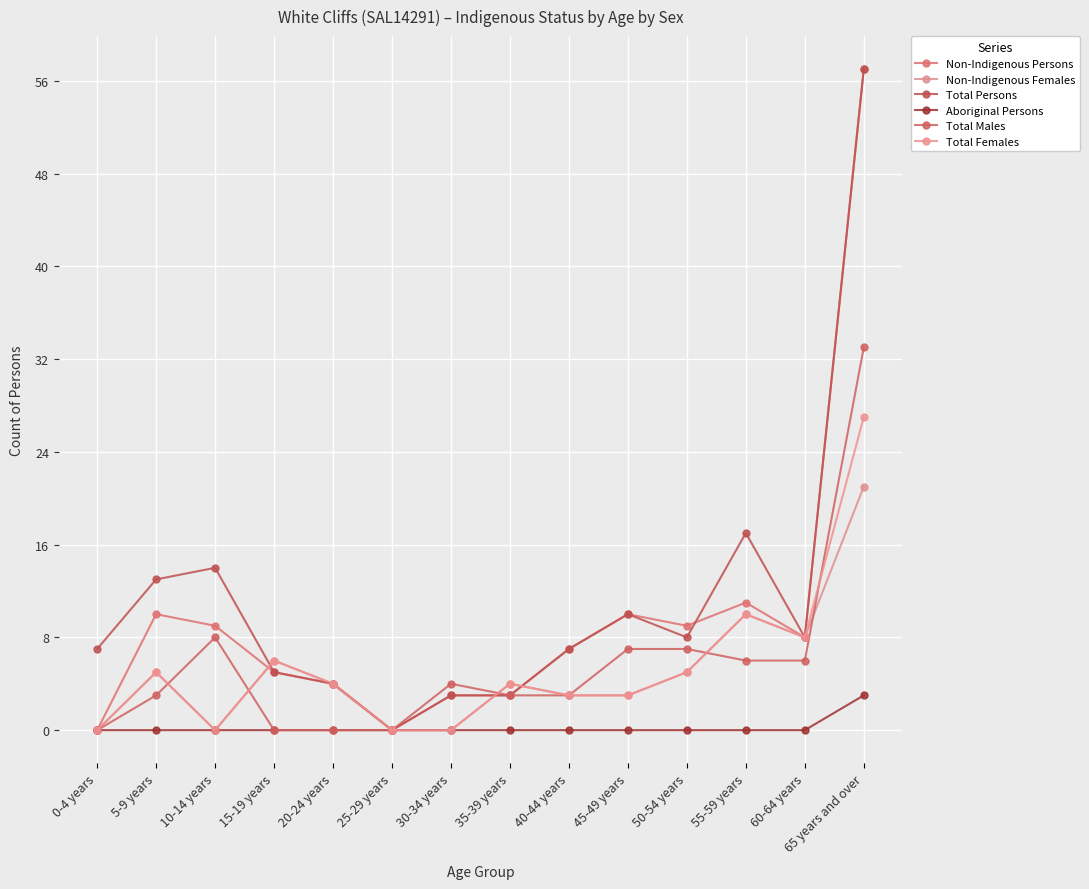

How many data points does each series have?

14